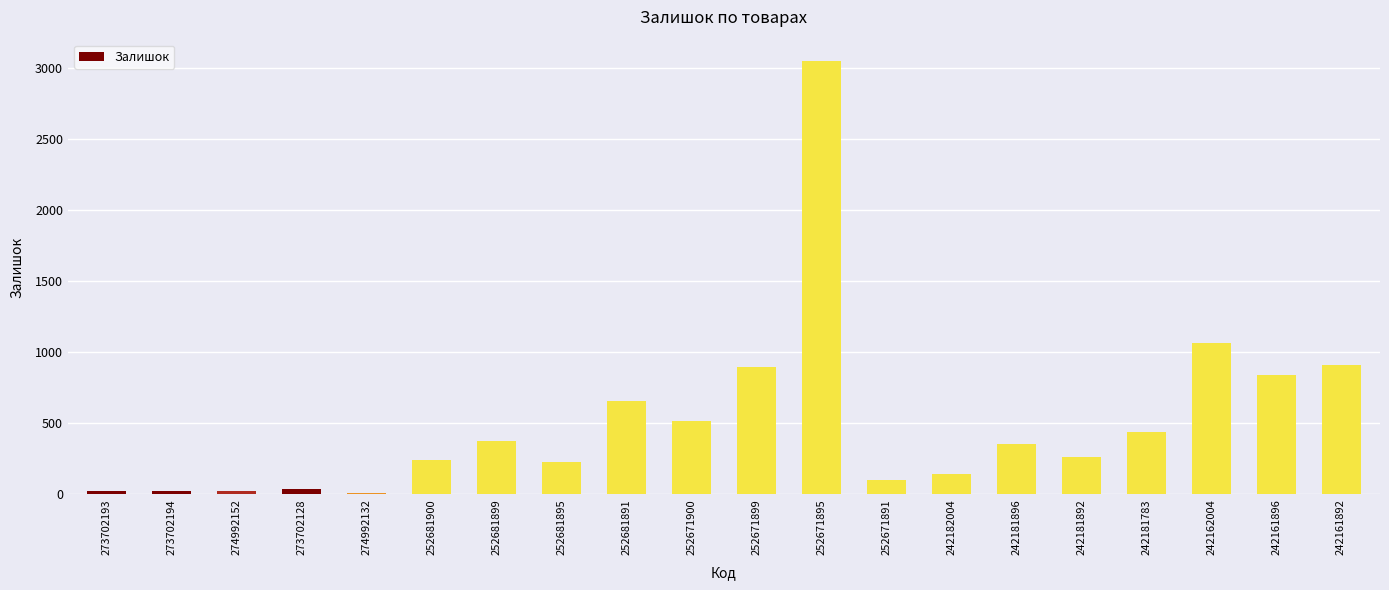

What value does the data have at 252681900?

237